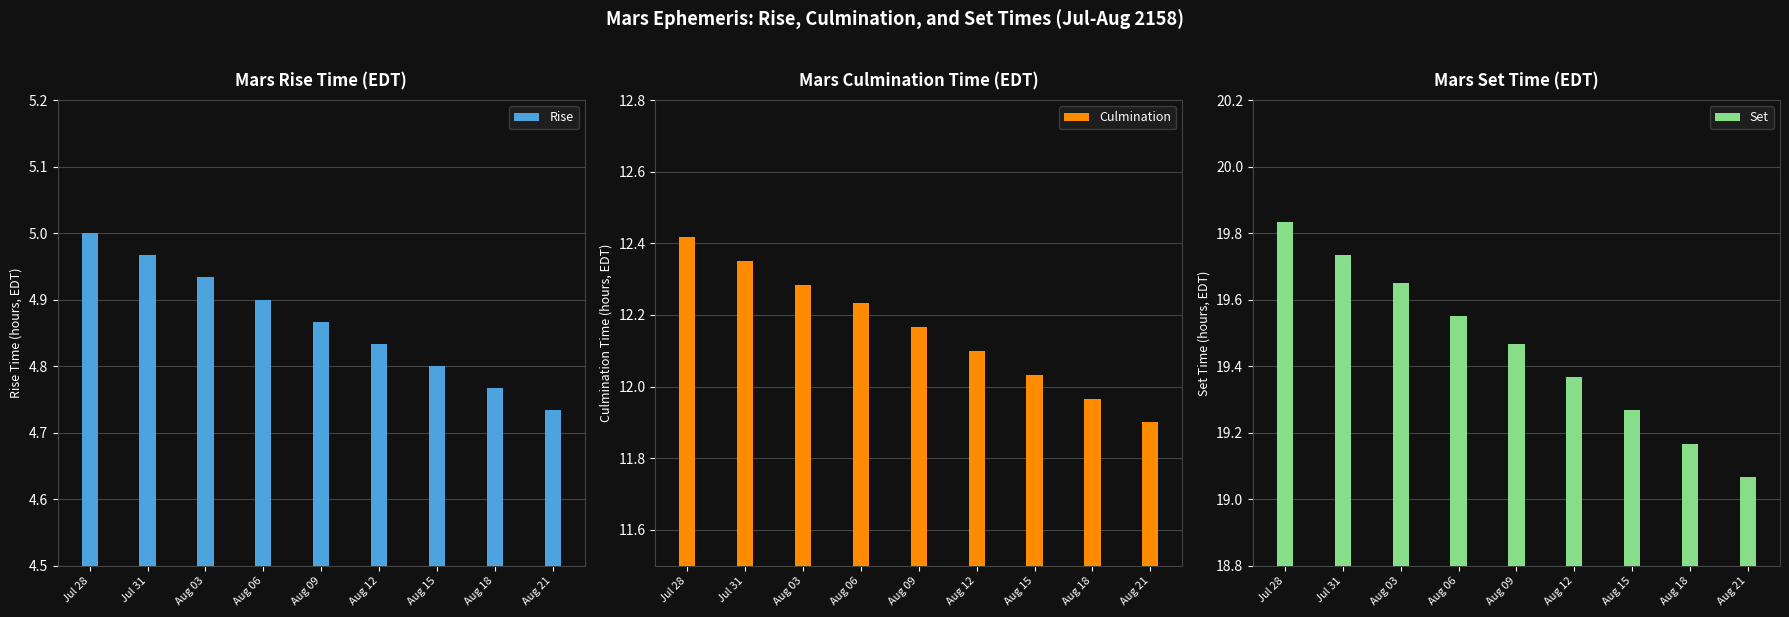

Reading left to right, list all the values displayed in this chart.

Rise: 5.0	5.0	4.9	4.9	4.9	4.8	4.8	4.8	4.7
Culmination: 12.4	12.3	12.3	12.2	12.2	12.1	12.0	12.0	11.9
Set: 19.8	19.7	19.6	19.6	19.5	19.4	19.3	19.2	19.1